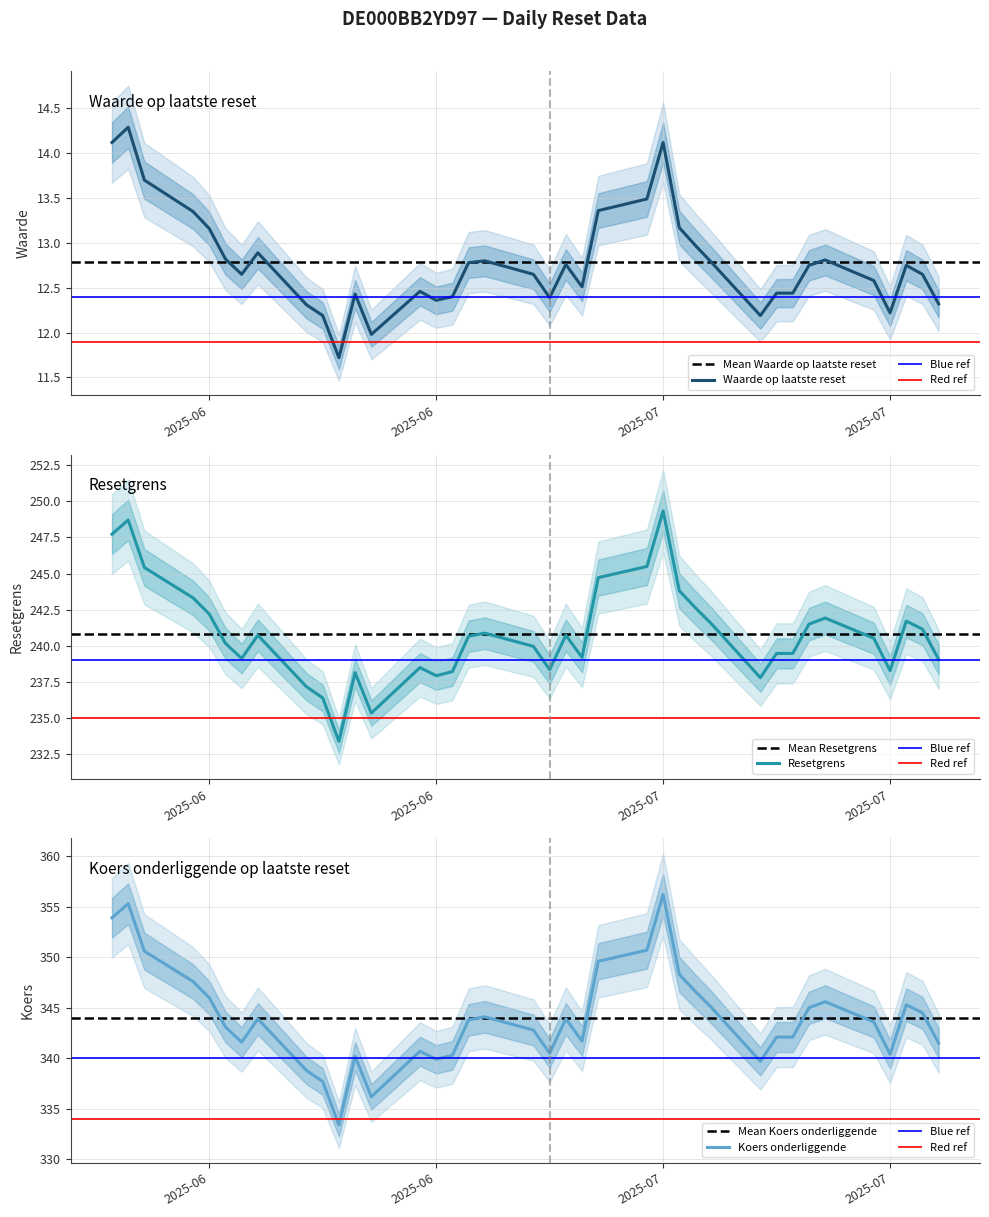

True or false: Resetgrens and Koers onderliggende op laatste reset intersect in this chart.

False